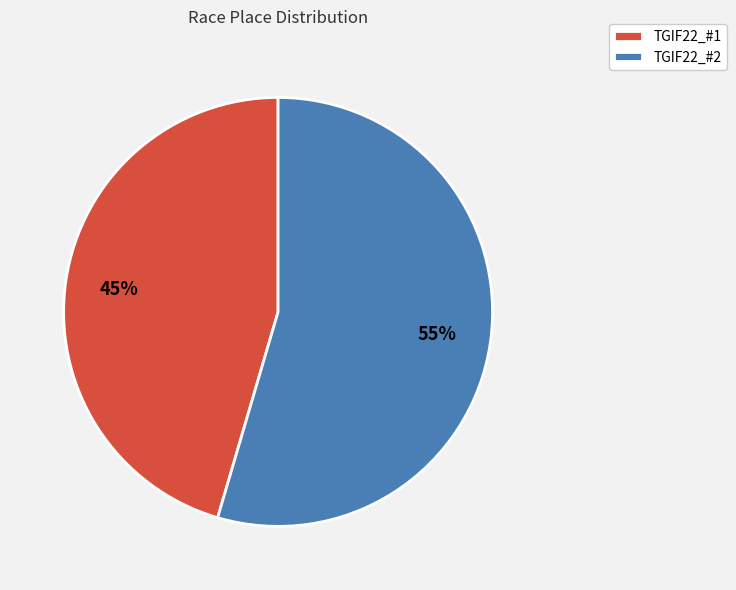

Is it true that TGIF22_#1 is 45% of the pie?

True